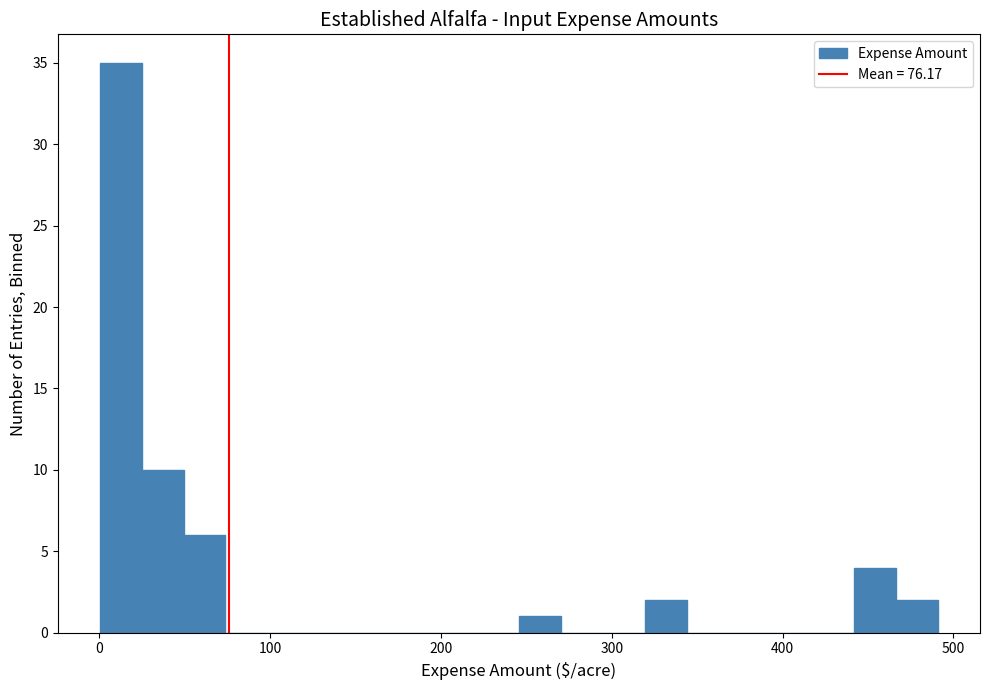

Around what value on the x-axis is the tallest bar? Give the approximate position of its centre, as read against the axis.

10